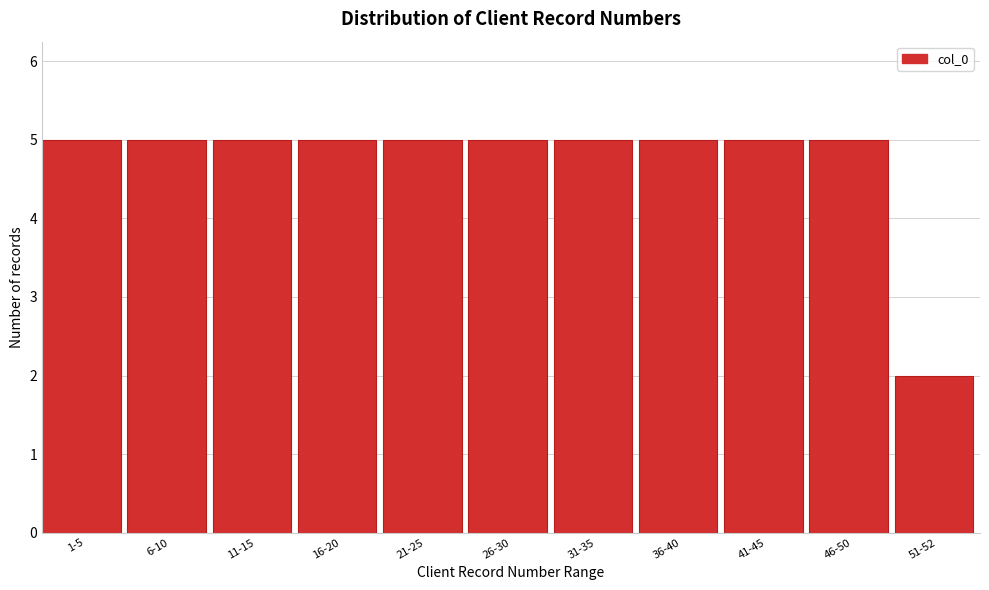

Reading left to right, transcribe all the data shown in this chart.

5	5	5	5	5	5	5	5	5	5	2